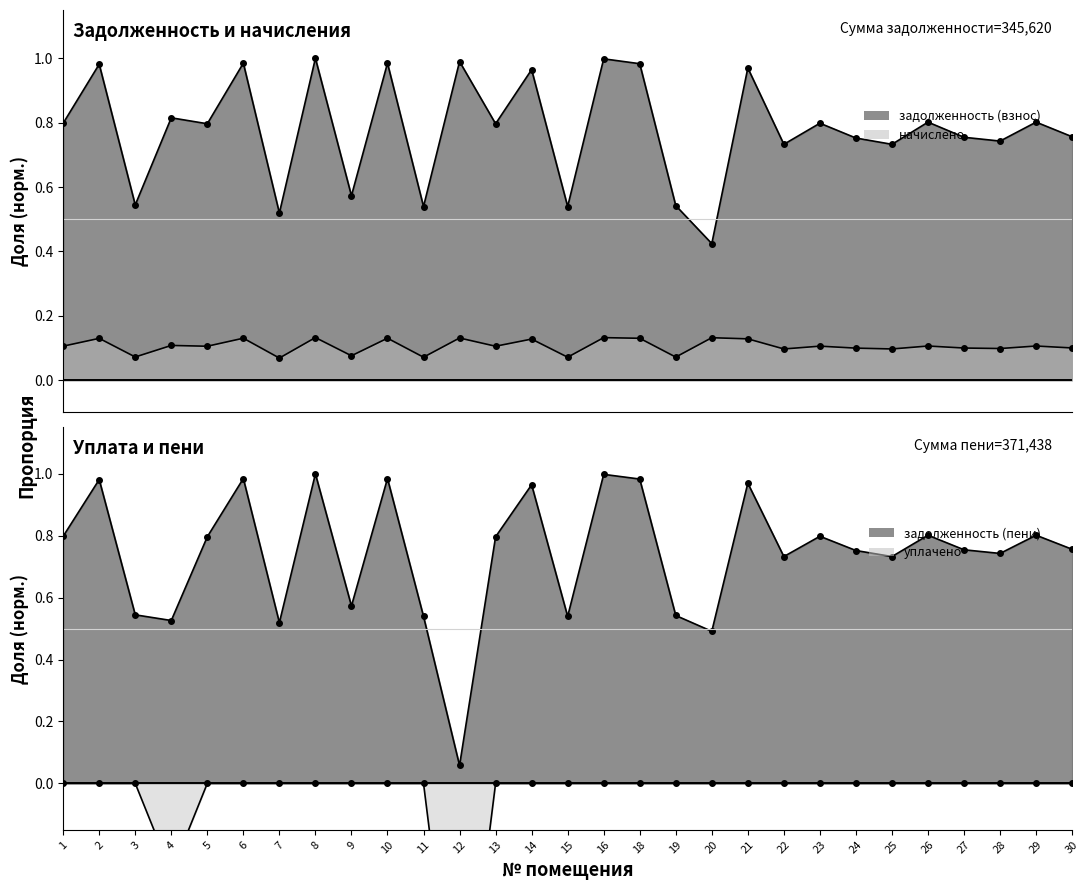

Which category has the highest value in the уплачено series?

1